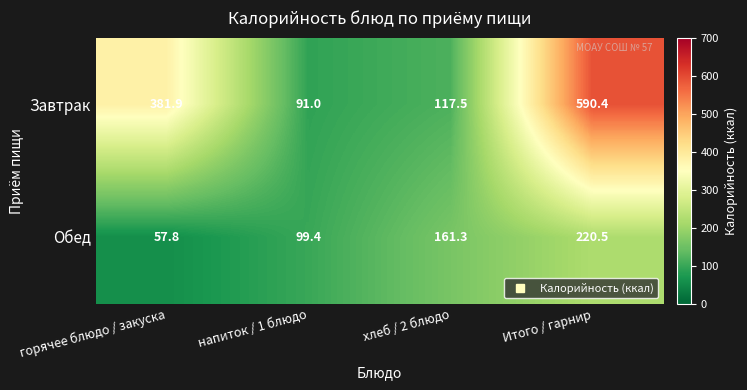

The Обед series shows 57.8 at горячее блюдо / закуска. True or false?

True